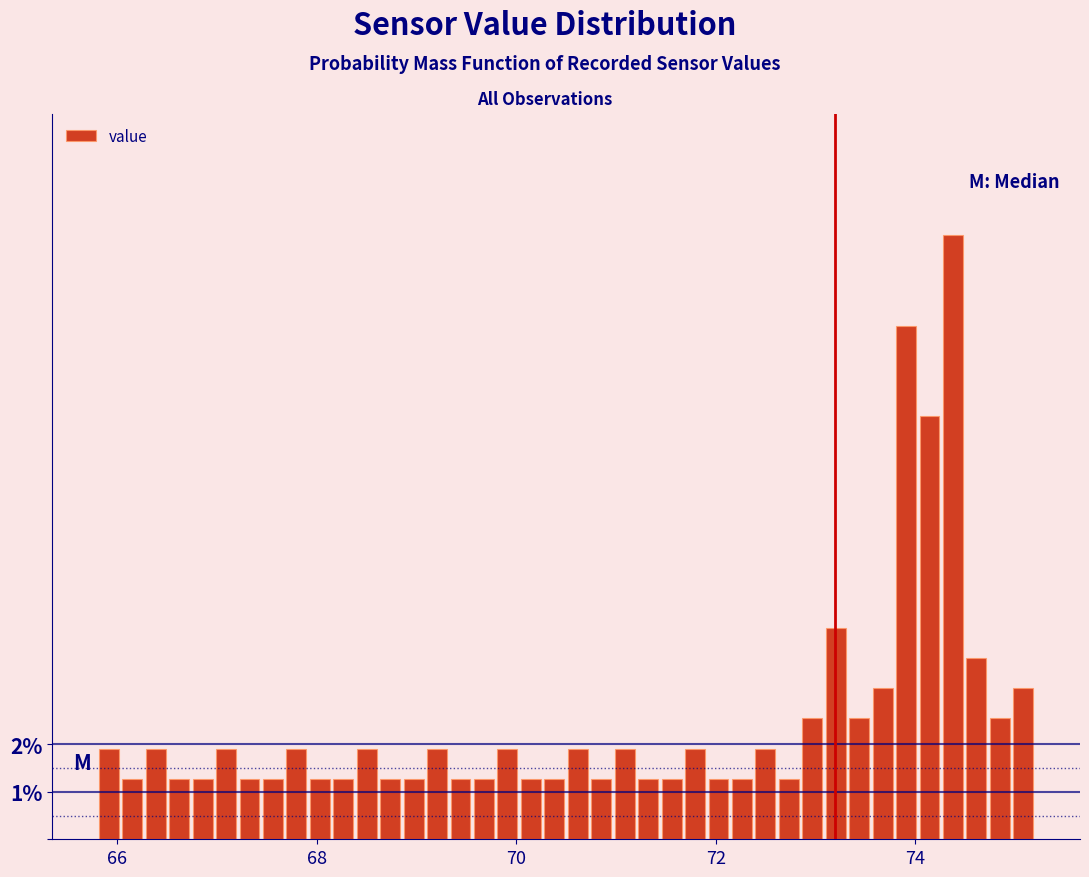

Around what value on the x-axis is the tallest bar? Give the approximate position of its centre, as read against the axis.

74.4